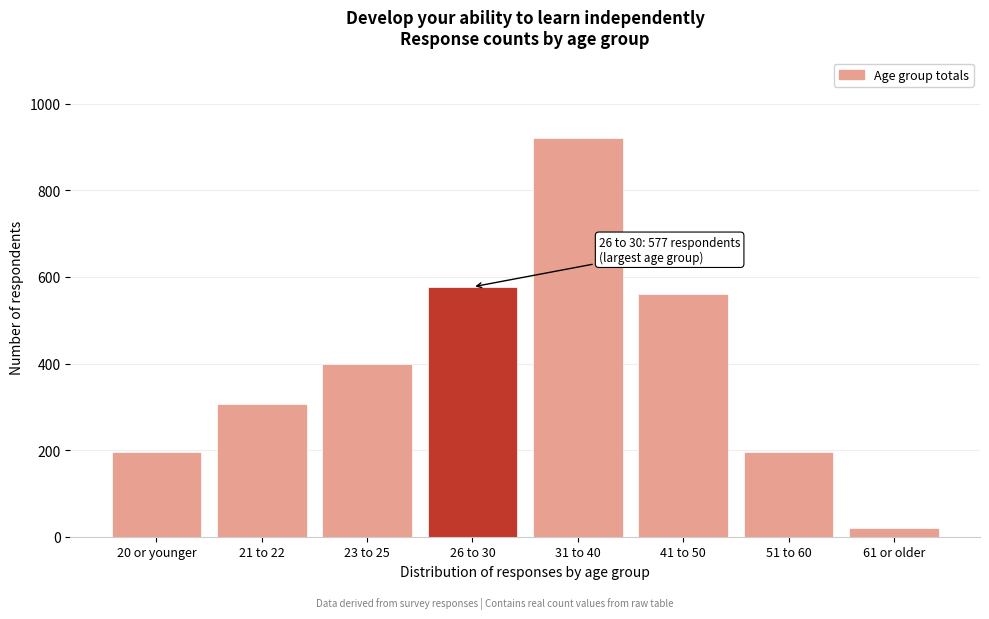

The chart shows a value of 135 at 51 to 60. True or false?

False